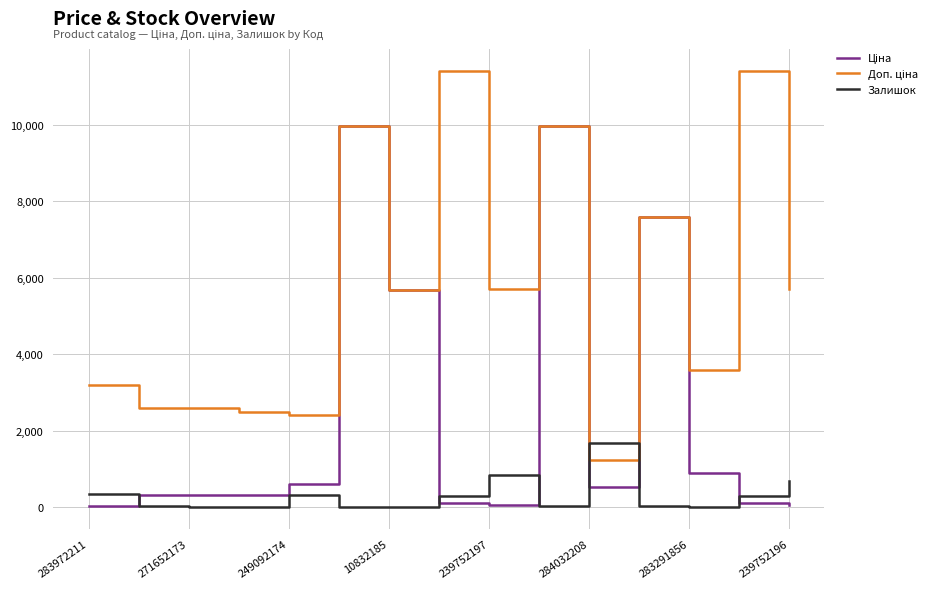

List the series in order of their overall mean, highest first.

Доп. ціна, Ціна, Залишок